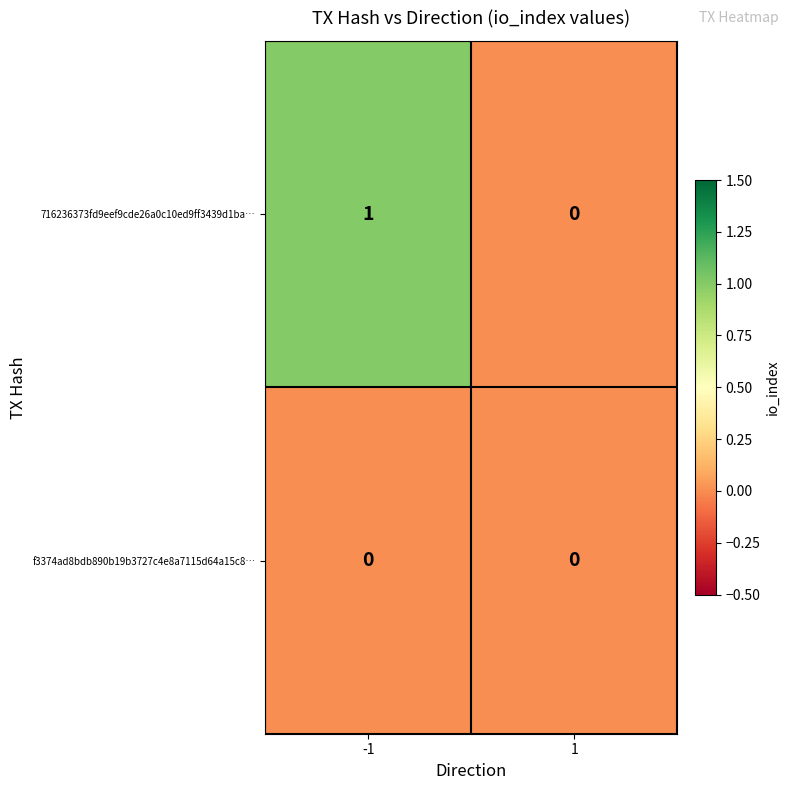

Is it true that f3374ad8bdb890b19b3727c4e8a7115d64a15c8… equals 0 at -1?

True